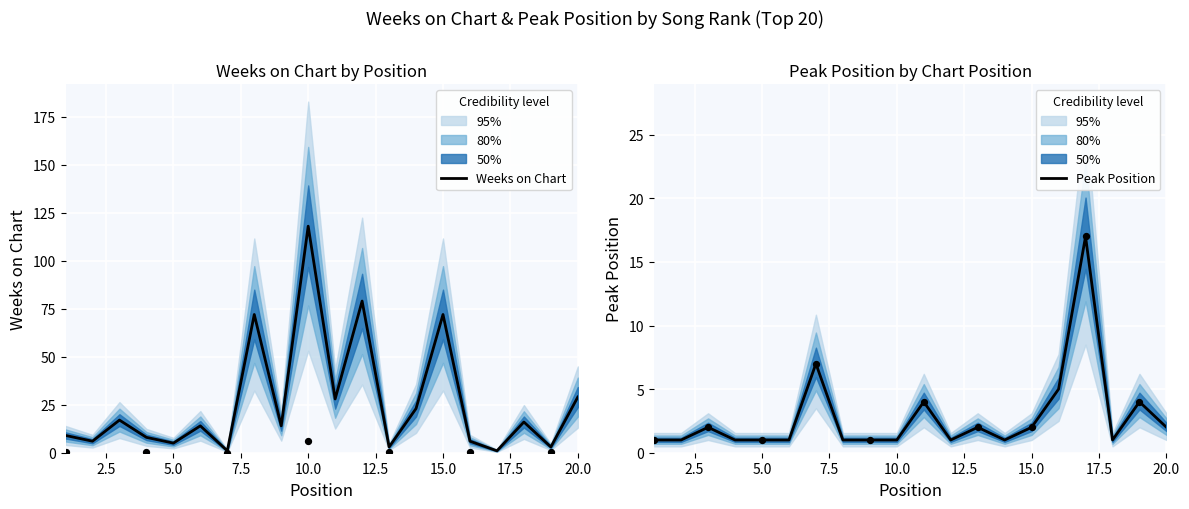

Which series reaches the maximum Y coordinate?

Weeks on Chart